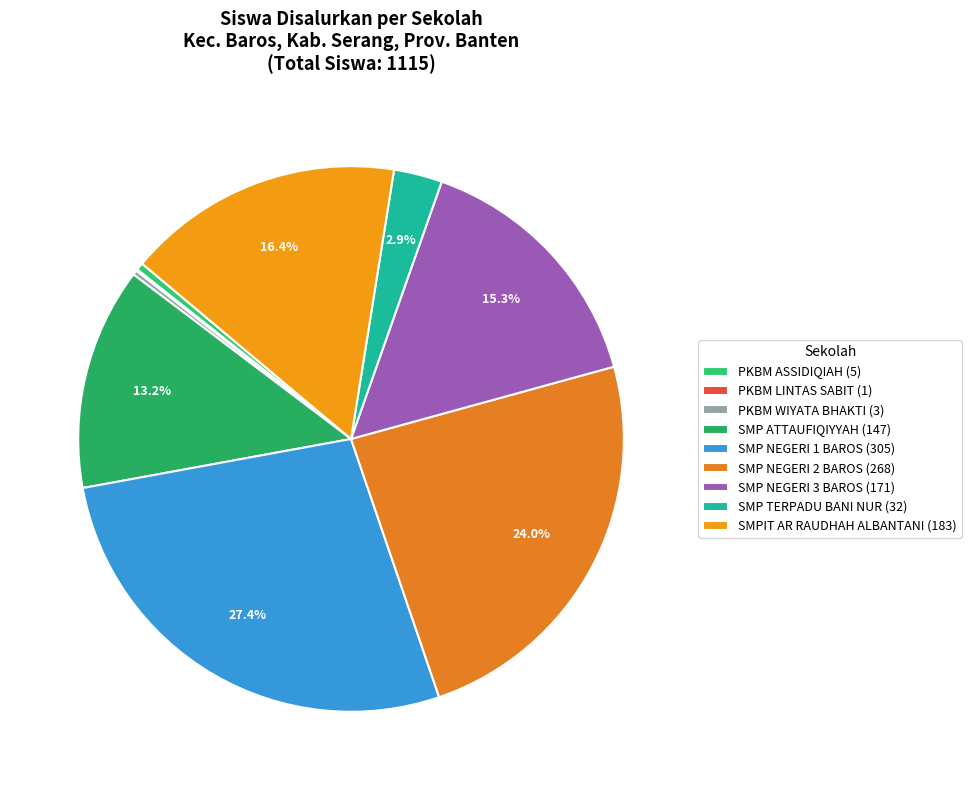

Is PKBM WIYATA BHAKTI the majority of the pie?

No